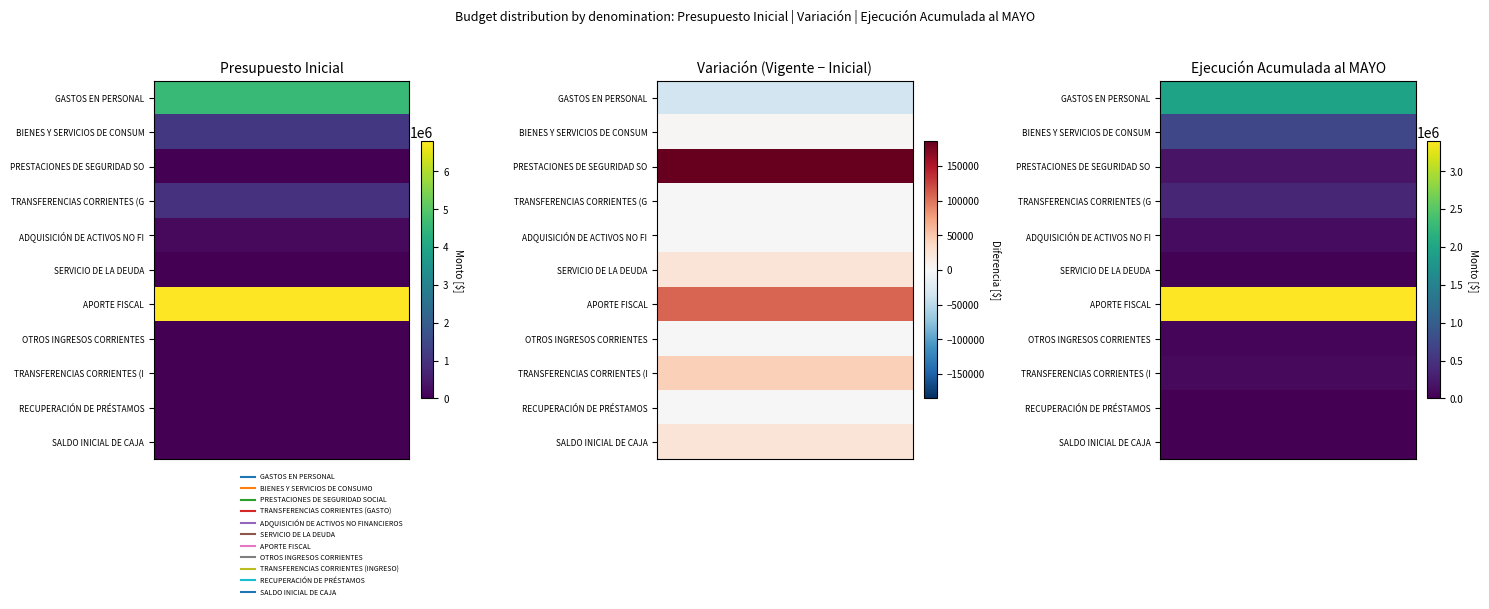

Reading right to left, list all the values displayed in this chart.

GASTOS EN PERSONAL: Ejecución Acumulada al MAYO=1963474	Presupuesto Vigente=4541065	Presupuesto Inicial=4576044
BIENES Y SERVICIOS DE CONSUMO: Ejecución Acumulada al MAYO=716494	Presupuesto Vigente=1091810	Presupuesto Inicial=1089810
PRESTACIONES DE SEGURIDAD SOCIAL: Ejecución Acumulada al MAYO=185229	Presupuesto Vigente=185239	Presupuesto Inicial=10
TRANSFERENCIAS CORRIENTES (GASTO): Ejecución Acumulada al MAYO=358478	Presupuesto Vigente=980374	Presupuesto Inicial=980374
ADQUISICIÓN DE ACTIVOS NO FINANCIEROS: Ejecución Acumulada al MAYO=117935	Presupuesto Vigente=168439	Presupuesto Inicial=168439
SERVICIO DE LA DEUDA: Ejecución Acumulada al MAYO=24500	Presupuesto Vigente=24500	Presupuesto Inicial=1000
APORTE FISCAL: Ejecución Acumulada al MAYO=3393684	Presupuesto Vigente=6902932	Presupuesto Inicial=6794657
OTROS INGRESOS CORRIENTES: Ejecución Acumulada al MAYO=55252	Presupuesto Vigente=20020	Presupuesto Inicial=20020
TRANSFERENCIAS CORRIENTES (INGRESO): Ejecución Acumulada al MAYO=83950	Presupuesto Vigente=43975	Presupuesto Inicial=0
RECUPERACIÓN DE PRÉSTAMOS: Ejecución Acumulada al MAYO=7880	Presupuesto Vigente=0	Presupuesto Inicial=0
SALDO INICIAL DE CAJA: Ejecución Acumulada al MAYO=0	Presupuesto Vigente=24500	Presupuesto Inicial=1000